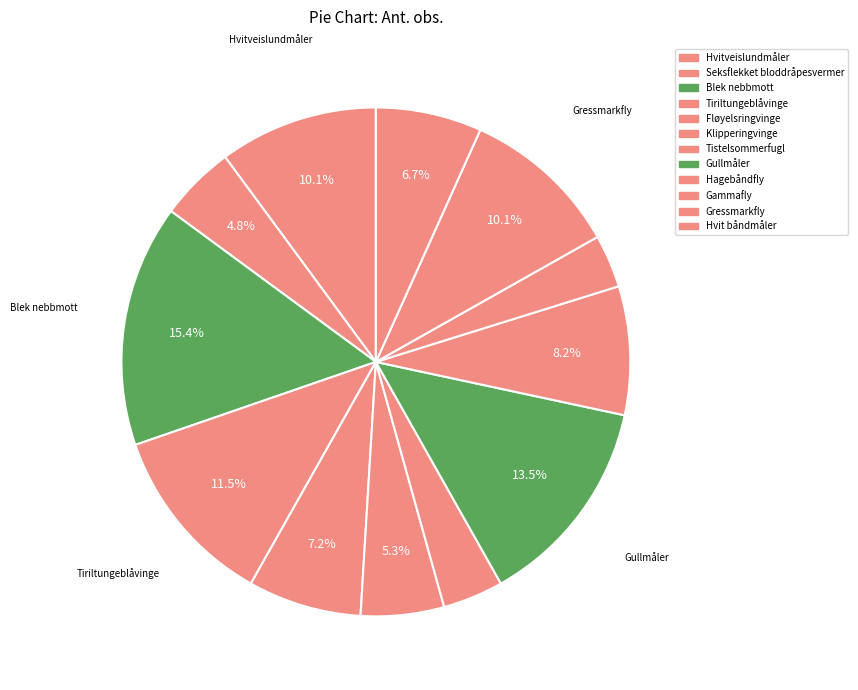

Which category has the biggest portion of the pie?

Blek nebbmott